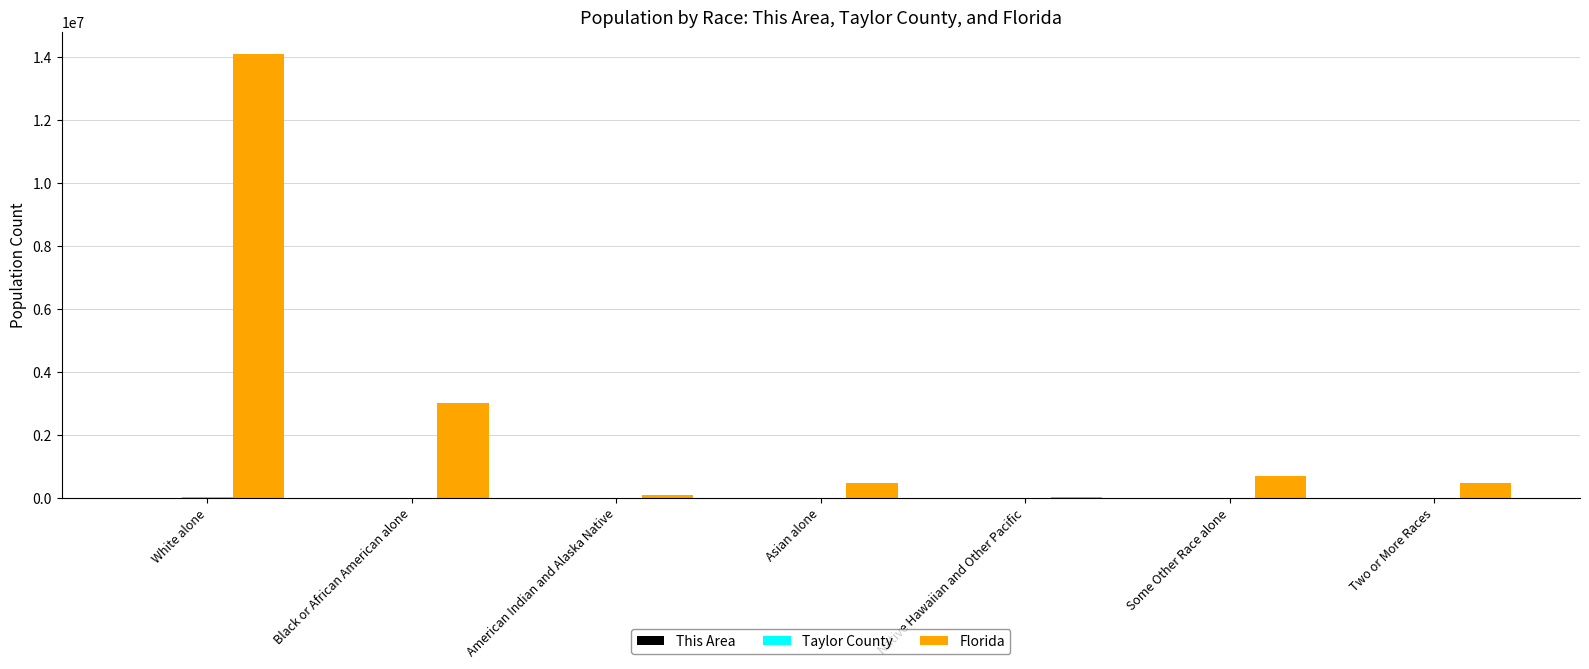

What is the maximum value for Florida?

14109162